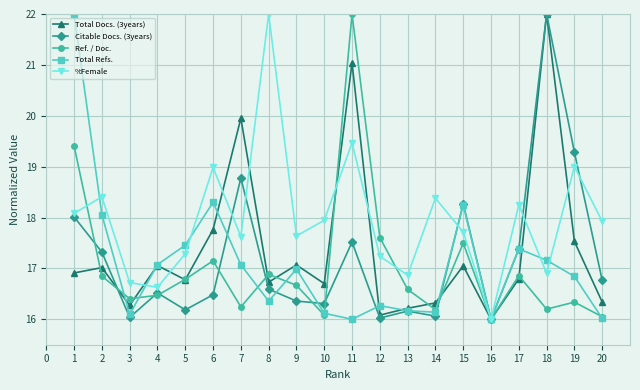

What are all the series names shown in the legend?

Total Docs. (3years), Citable Docs. (3years), Ref. / Doc., Total Refs., %Female